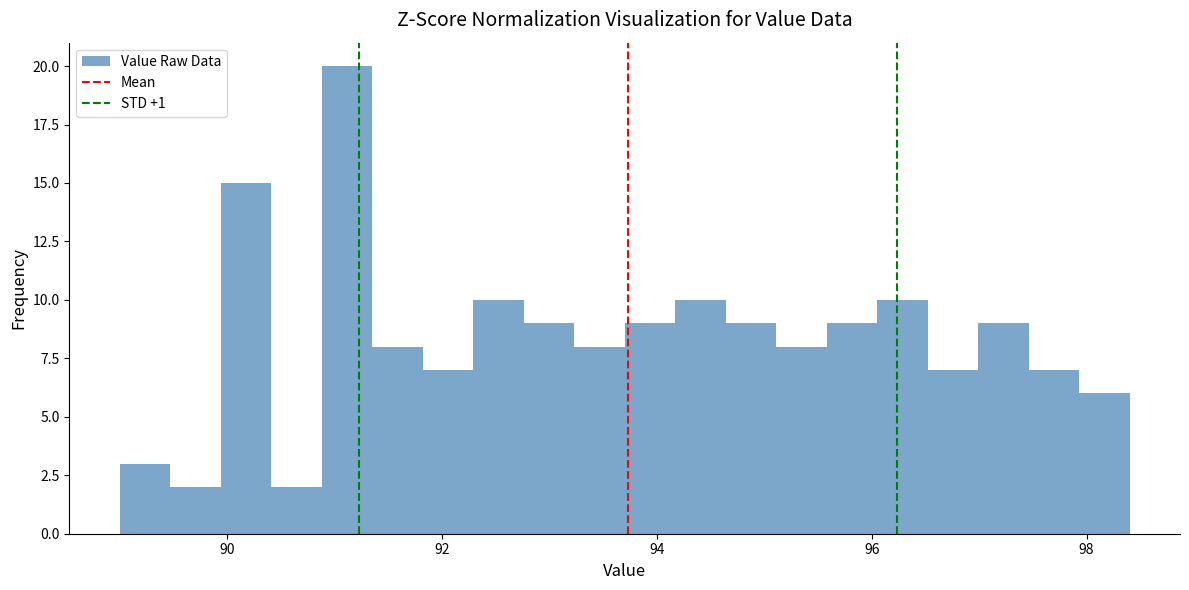

Around what value on the x-axis is the tallest bar? Give the approximate position of its centre, as read against the axis.

91.2